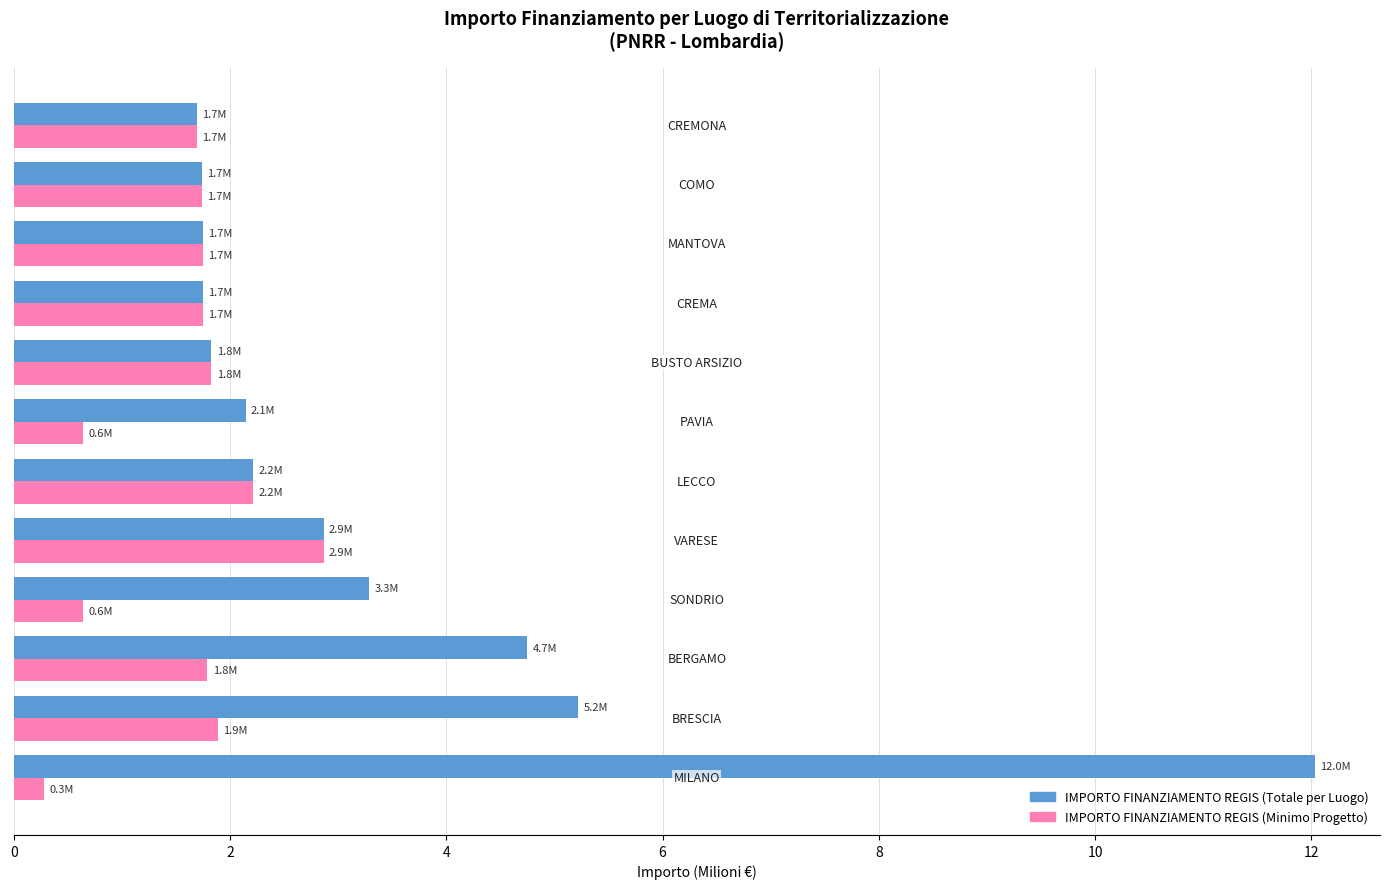

What is the greatest value displayed?

12.0